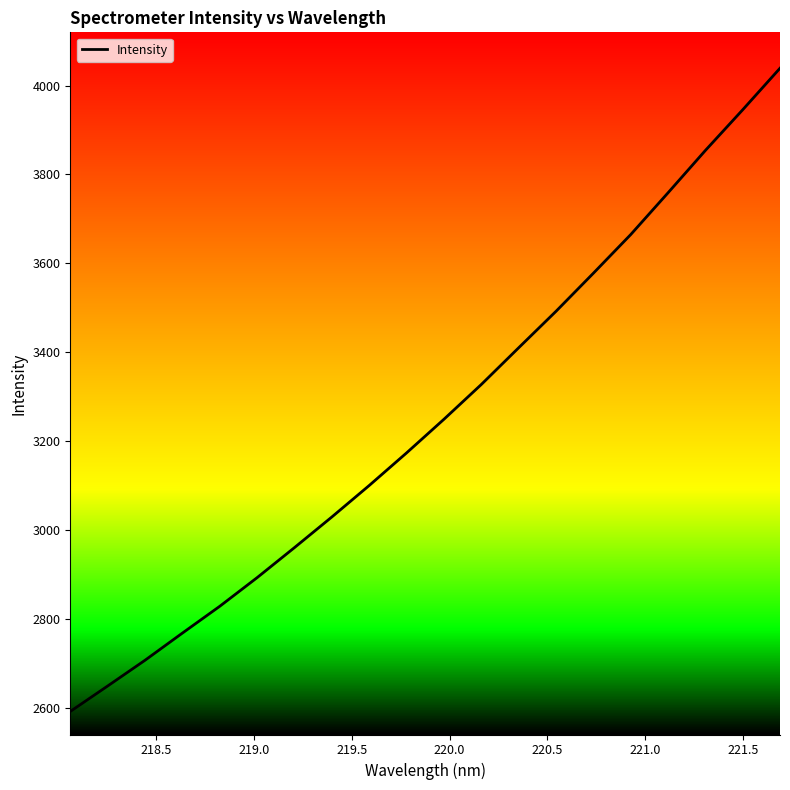

How many lines are shown in the chart?

1